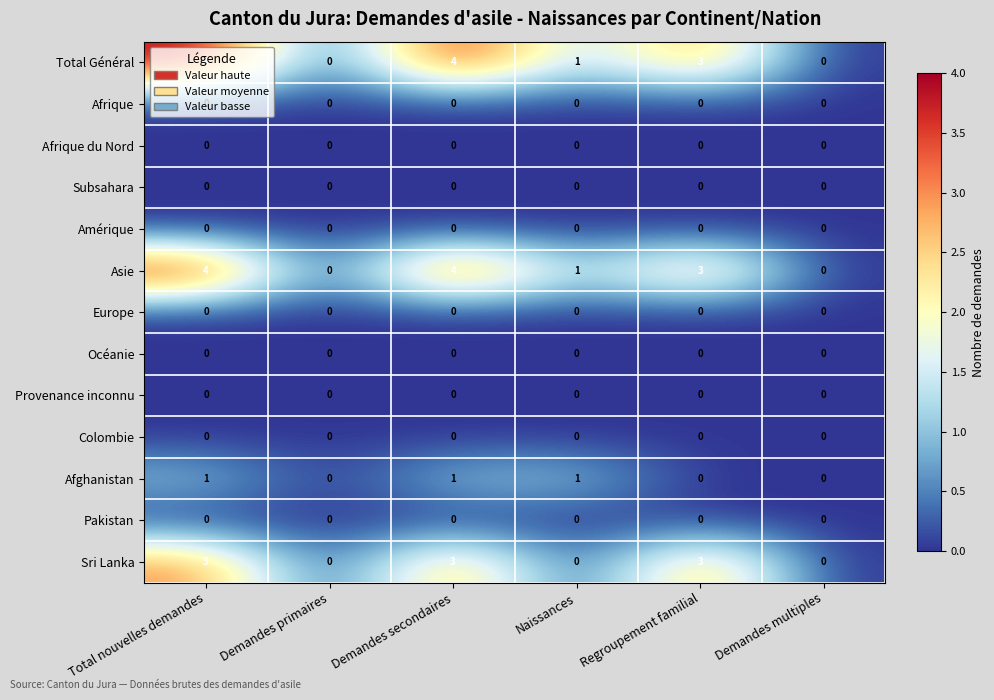

What is the total value across all series at Demandes secondaires?

12